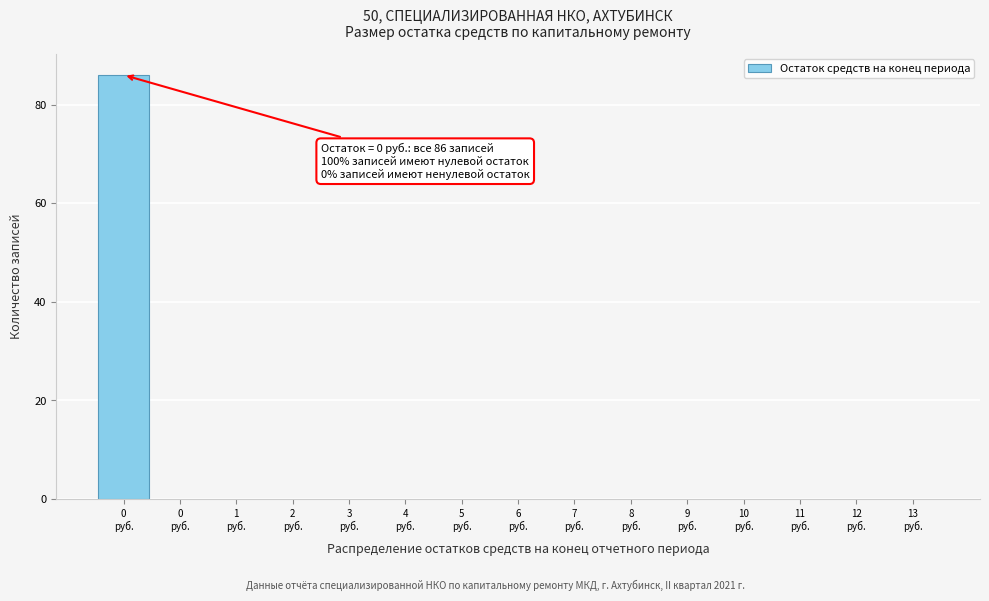

Are the bars horizontal?

No